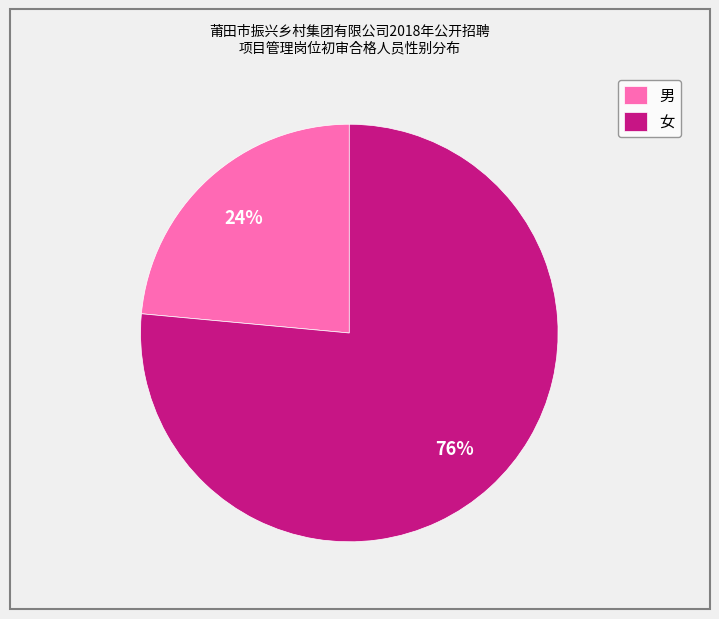

What is the smallest slice in the pie chart?

男